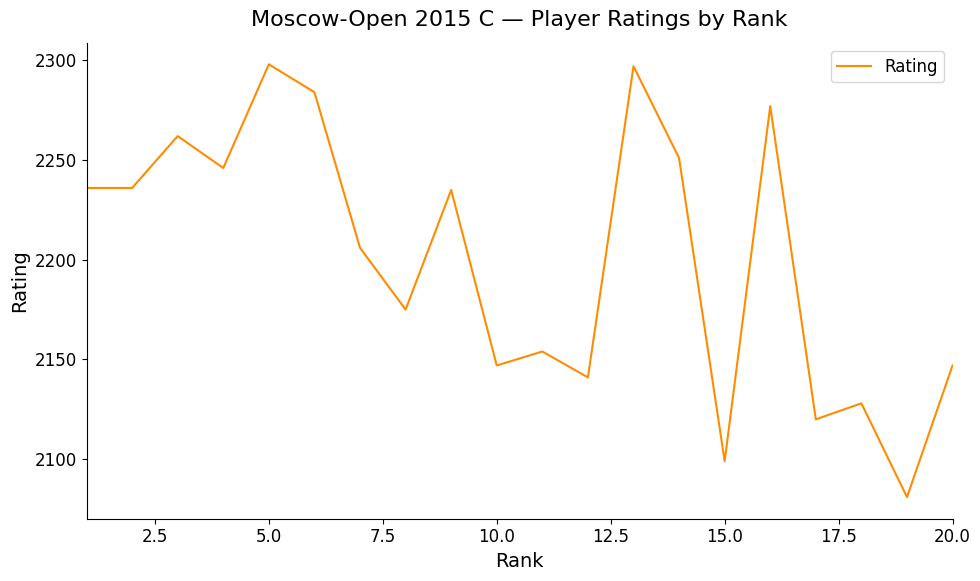

What is the smallest value displayed?

2081